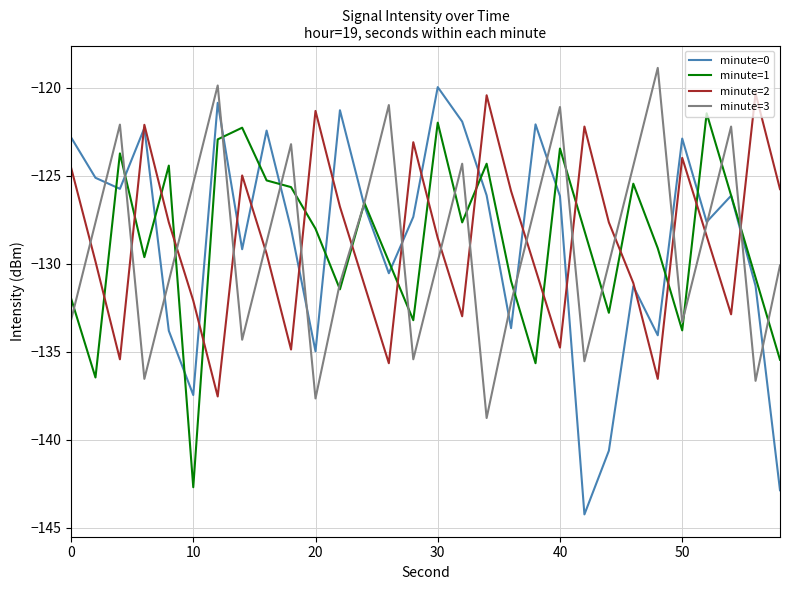

List the series in order of their overall mean, lowest first.

minute=3, minute=1, minute=0, minute=2